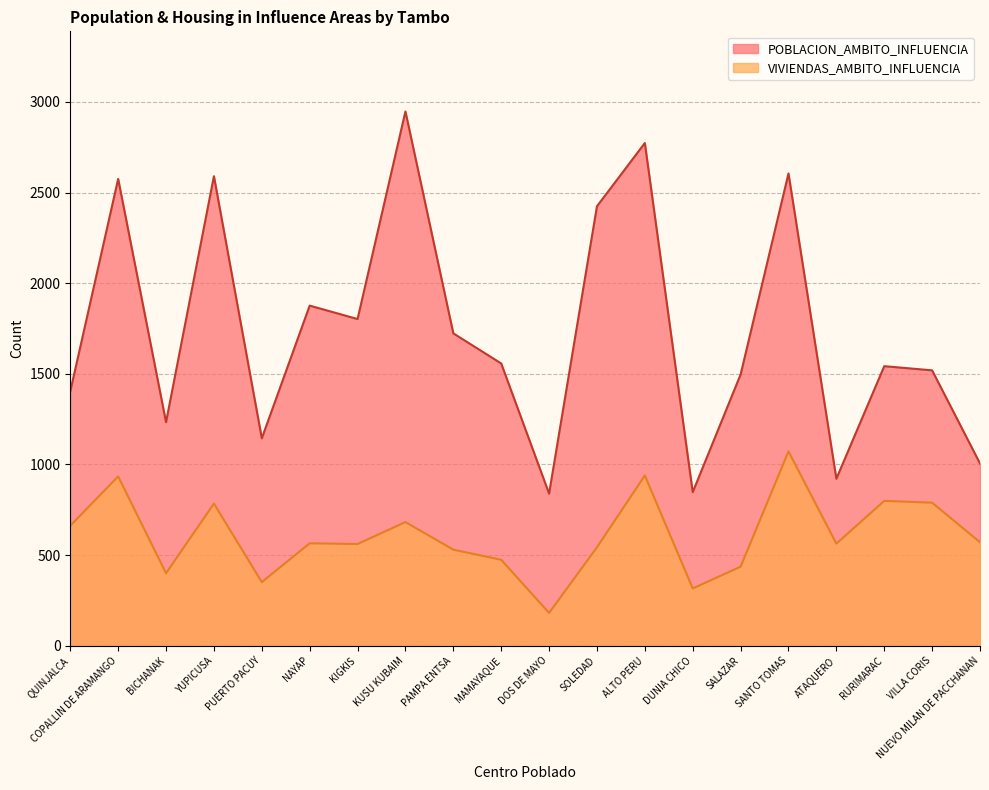

Read the VIVIENDAS_AMBITO_INFLUENCIA value at YUPICUSA, to the nearest 50.

800